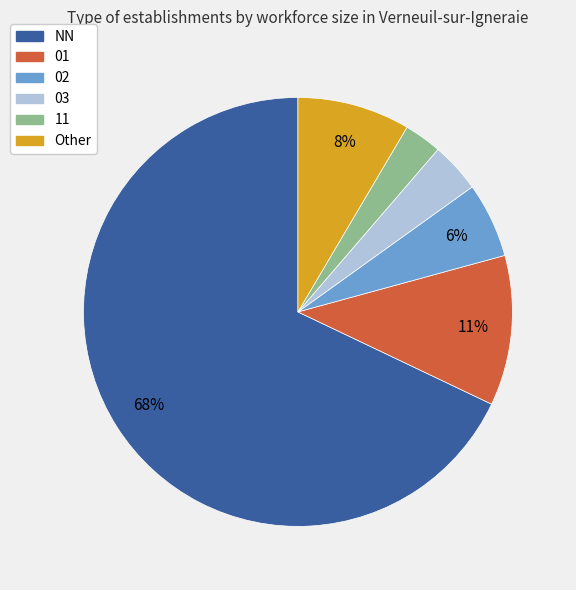

Is NN the majority of the pie?

Yes